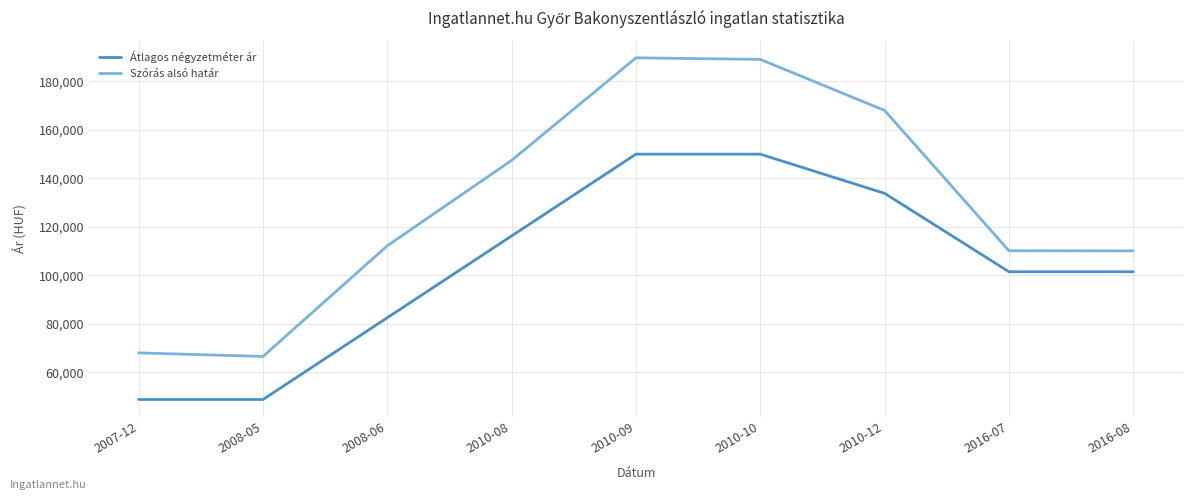

True or false: Szórás alsó határ and Átlagos négyzetméter ár intersect in this chart.

False